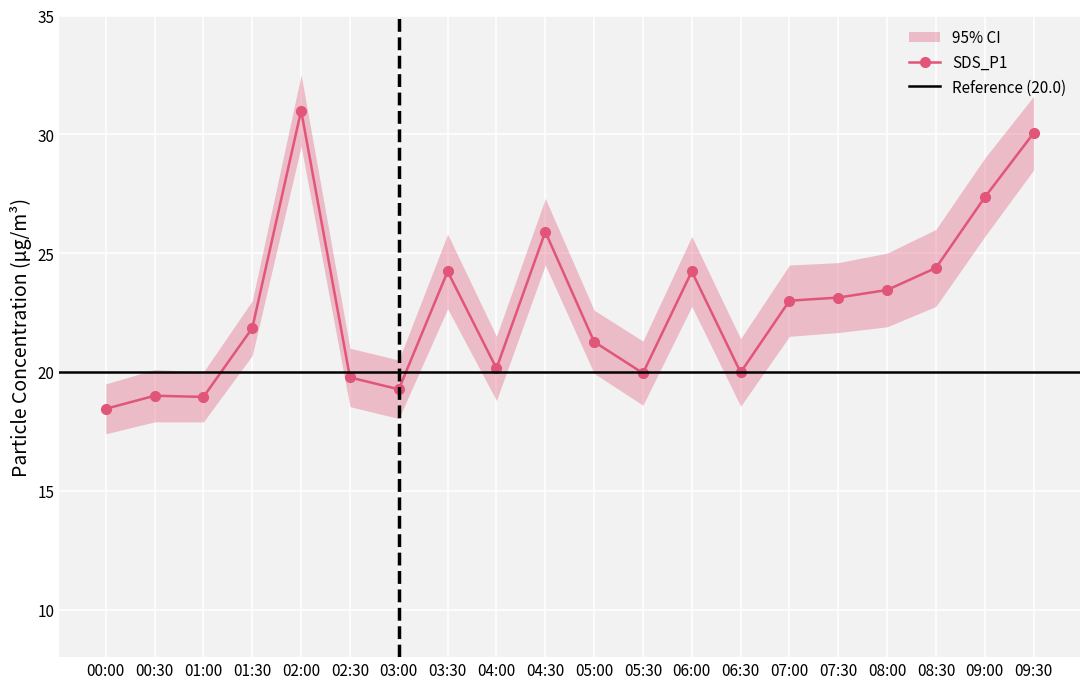

Rank the categories by value from highest to lowest.

02:00, 09:30, 09:00, 04:30, 08:30, 03:30, 06:00, 08:00, 07:30, 07:00, 01:30, 05:00, 04:00, 06:30, 05:30, 02:30, 03:00, 00:30, 01:00, 00:00